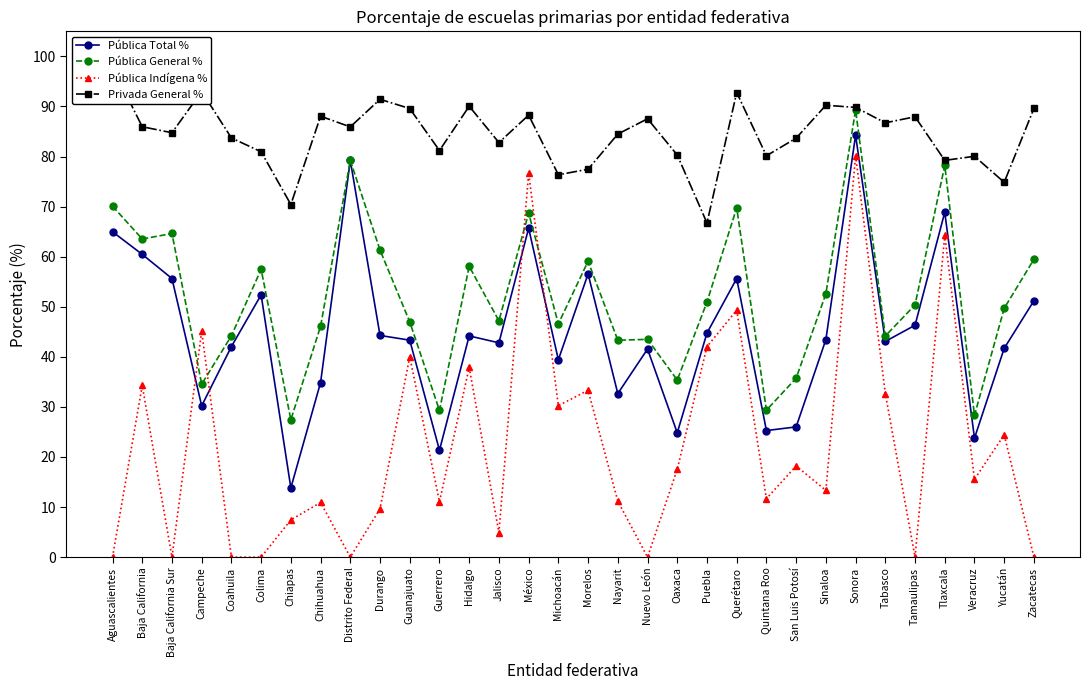

Which series has the widest spread of values?

Pública Indígena %